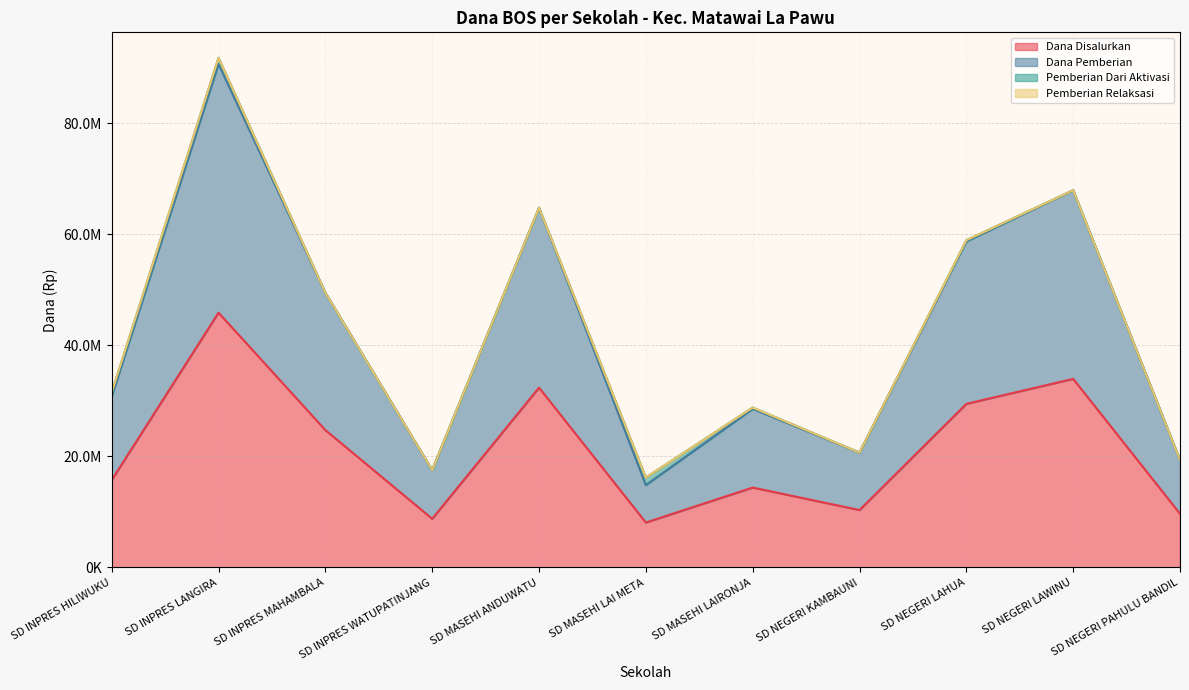

What is the value of the Dana Pemberian point at the 2nd from the left?

90675000